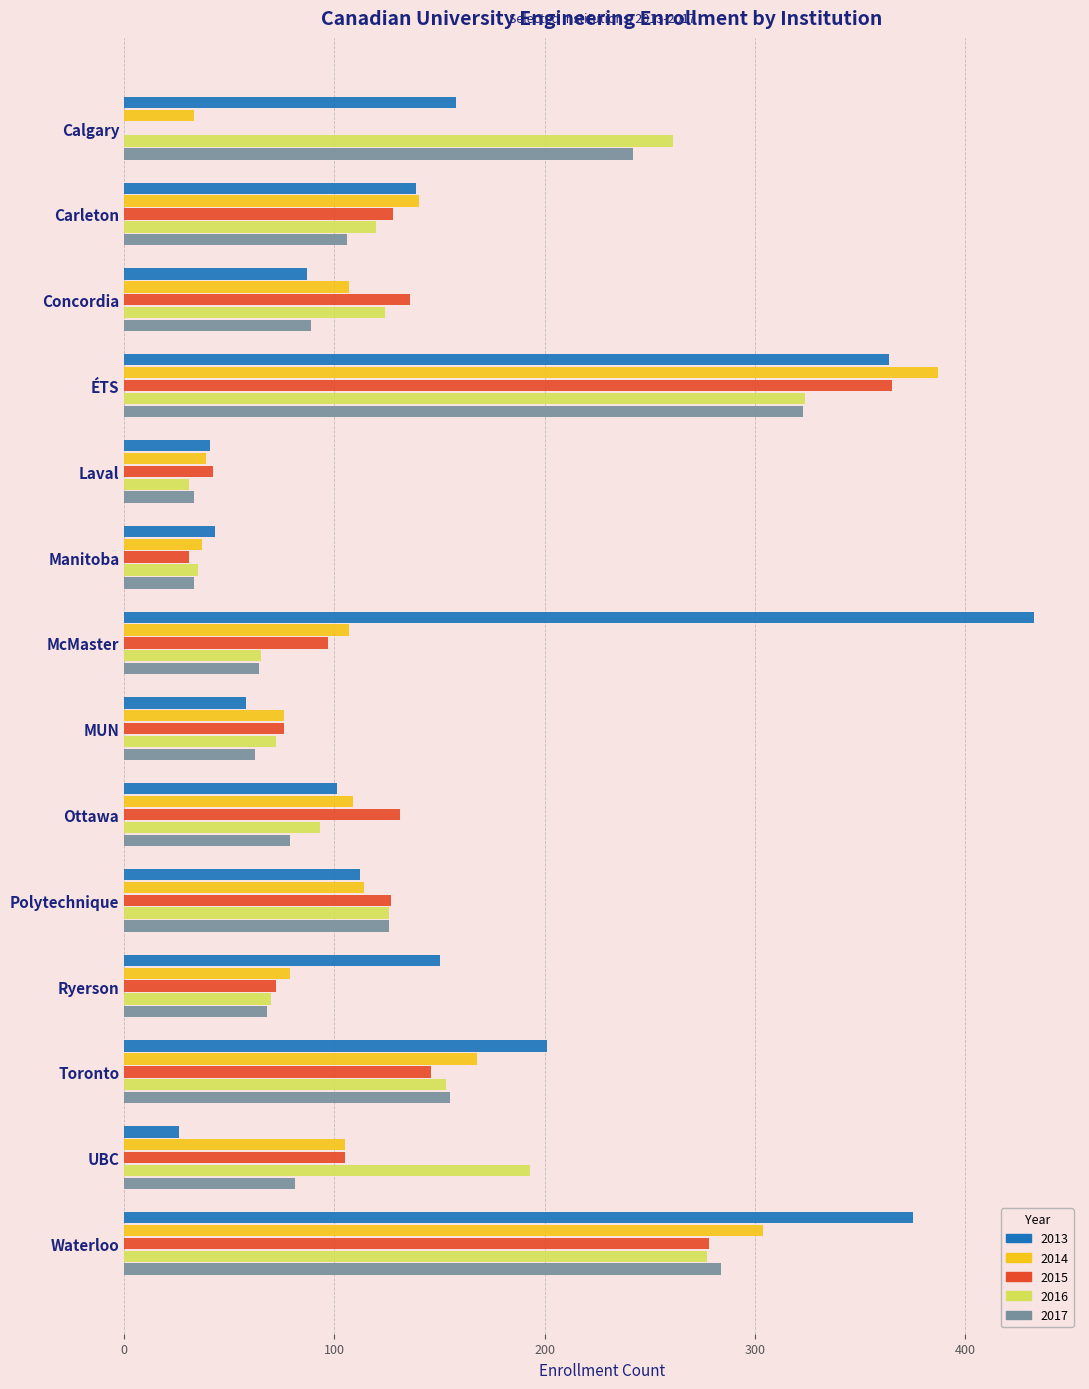

What is the maximum value for 2017?

323